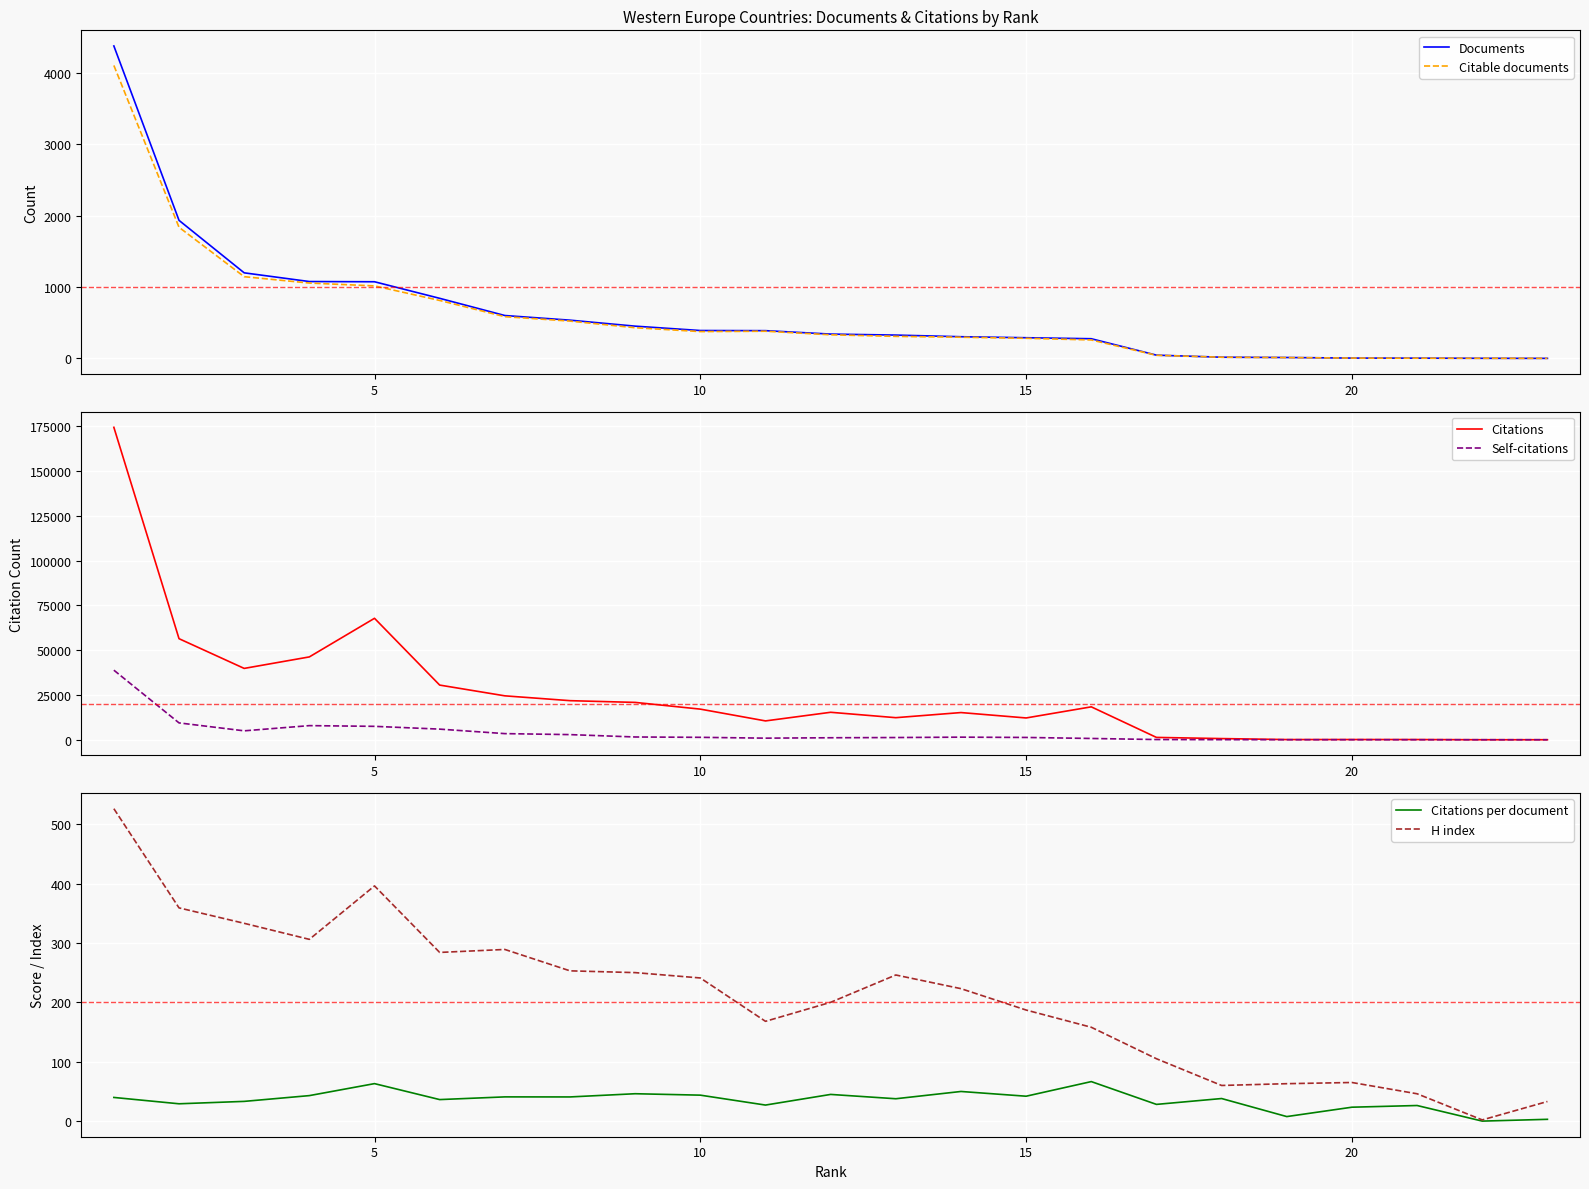

What is the highest value of the Citable documents series?

4104